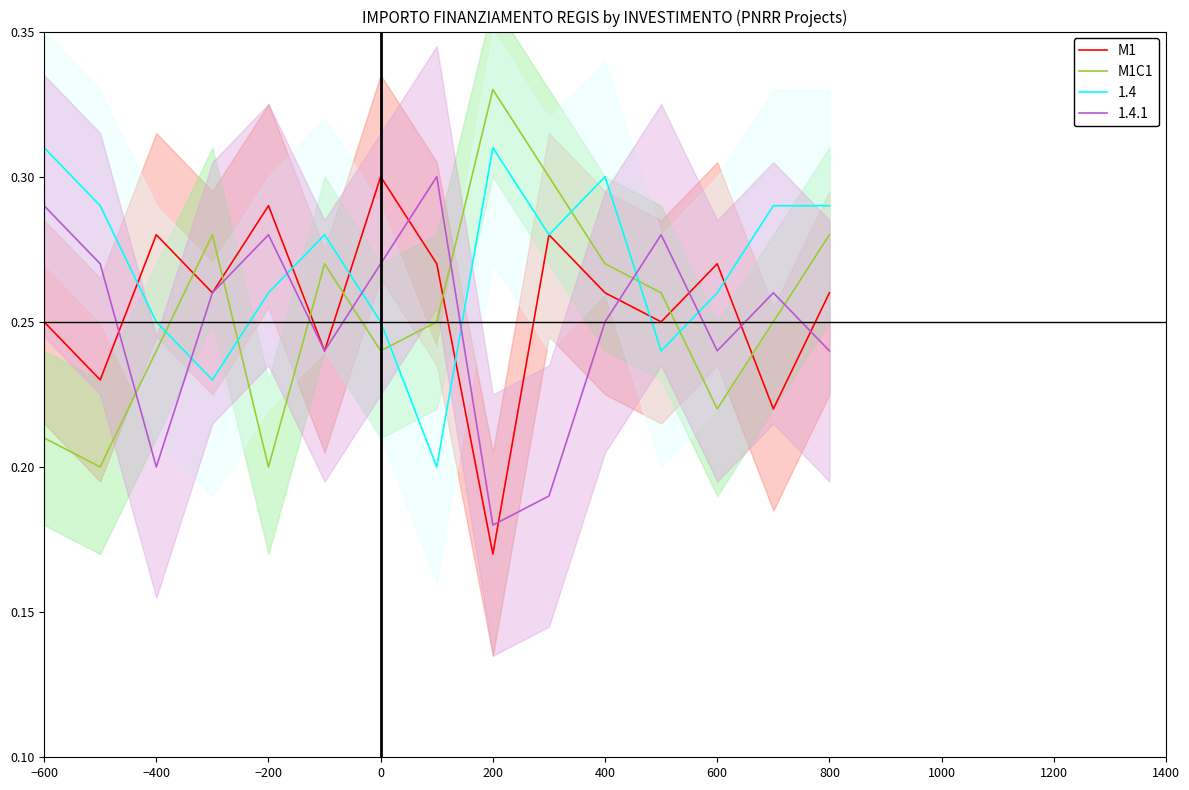

True or false: M1 and M1C1 intersect in this chart.

True